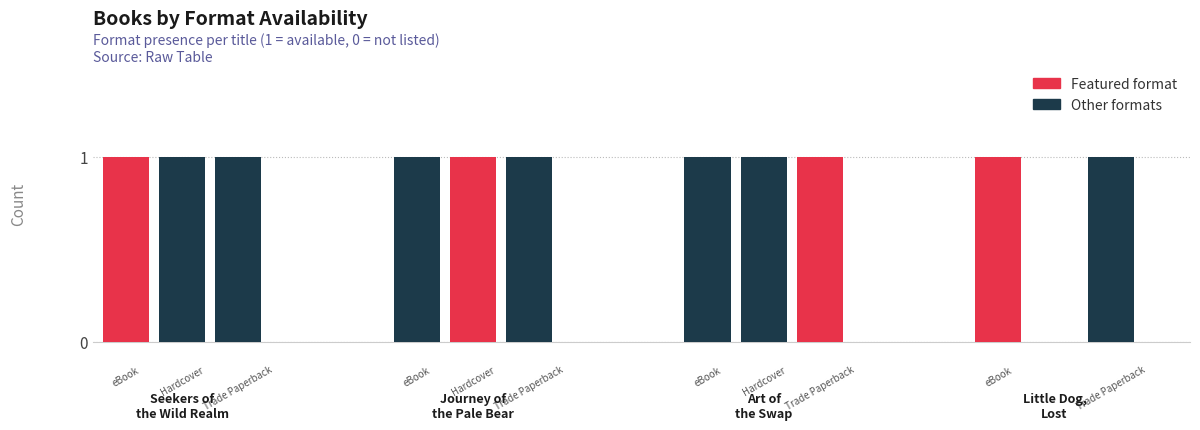

What is the label of the 4th bar from the left?

Little Dog, Lost